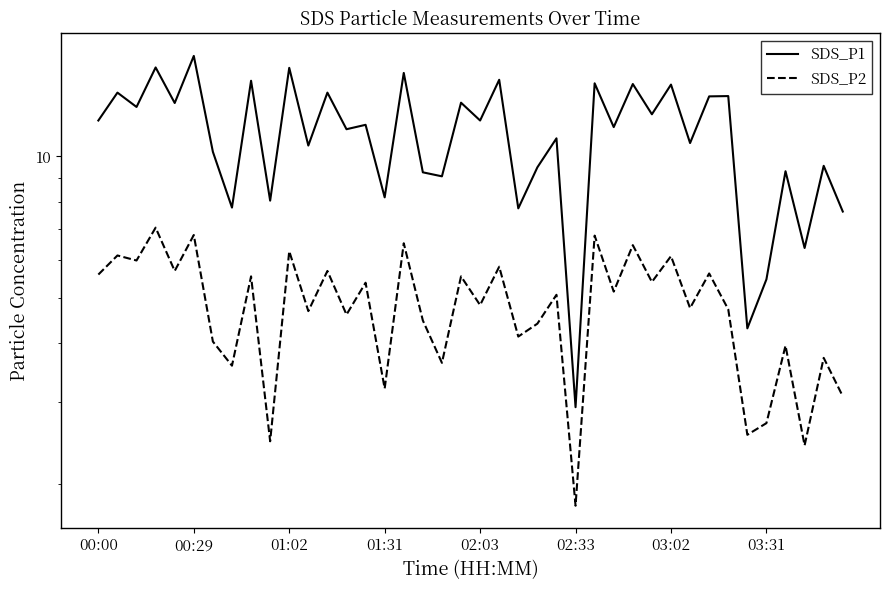

Is this an area chart (filled region under the line)?

No